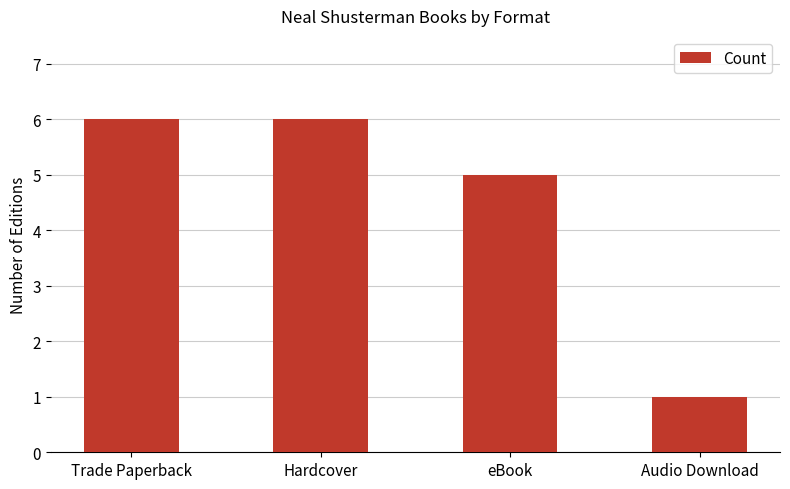

The value at eBook is 2. True or false?

False